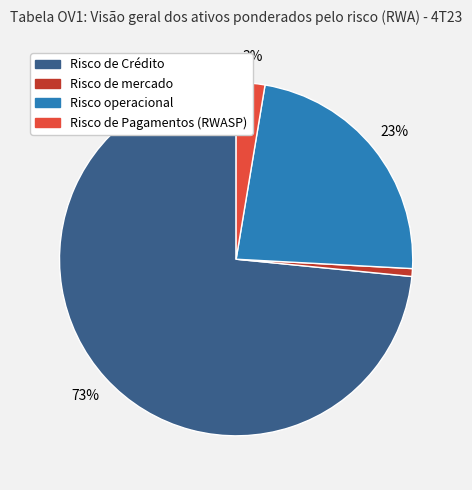

To the nearest percent, what percentage of the pie is Risco de Pagamentos (RWASP)?

3%